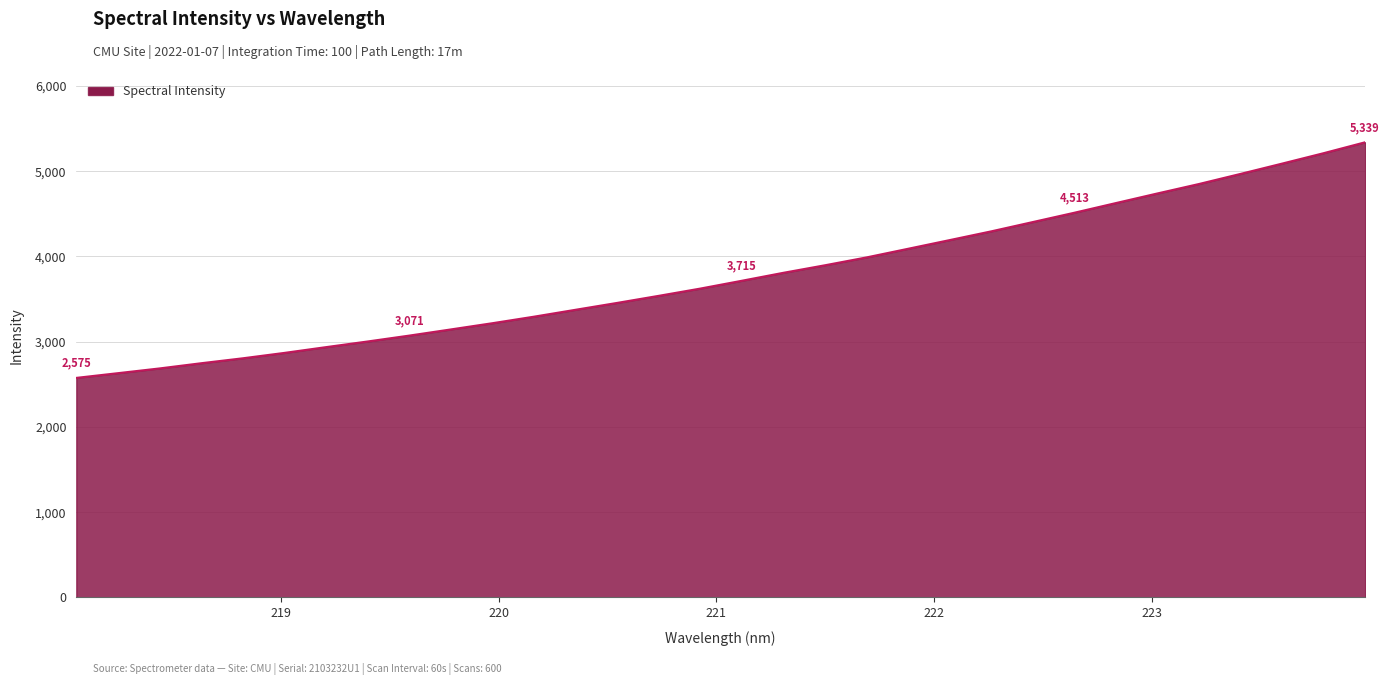

What is the greatest value displayed?

5339.3